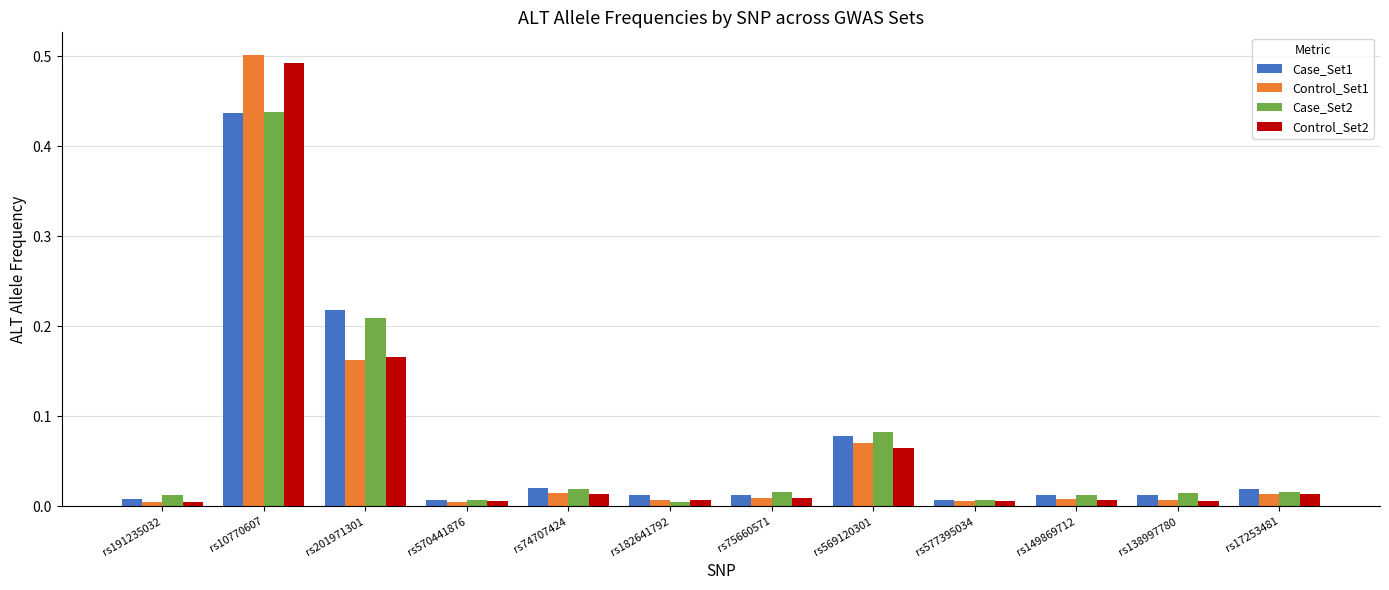

At which label does Control_Set1 reach its peak?

rs10770607